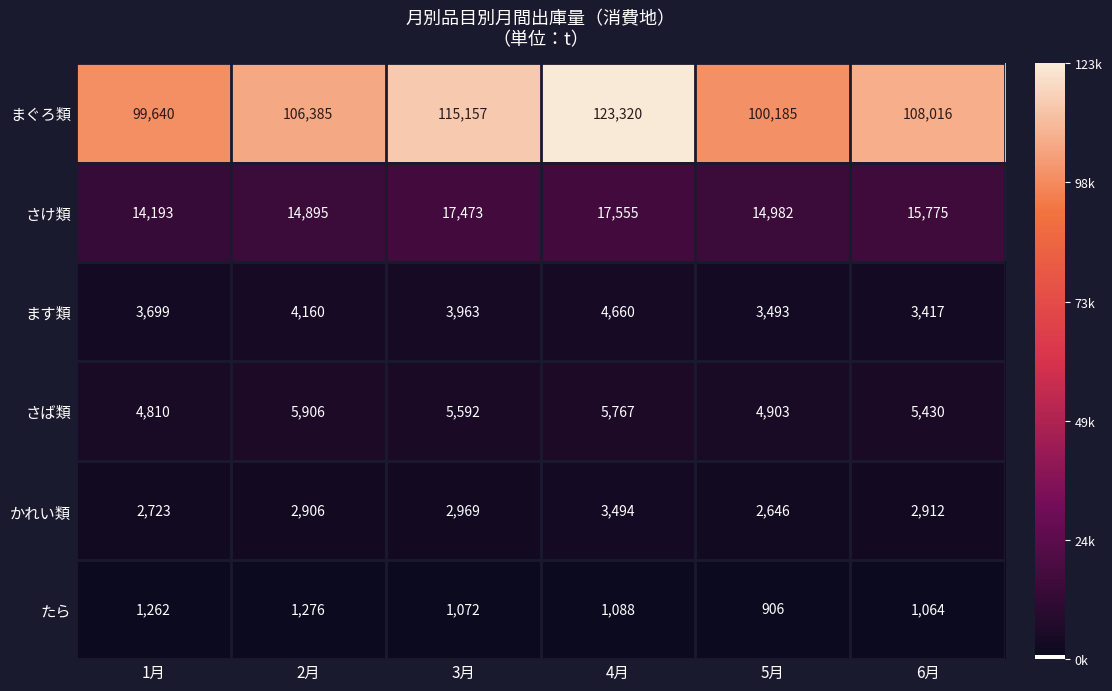

At 6月, list the series in order from largest to smallest.

まぐろ類, さけ類, さば類, ます類, かれい類, たら